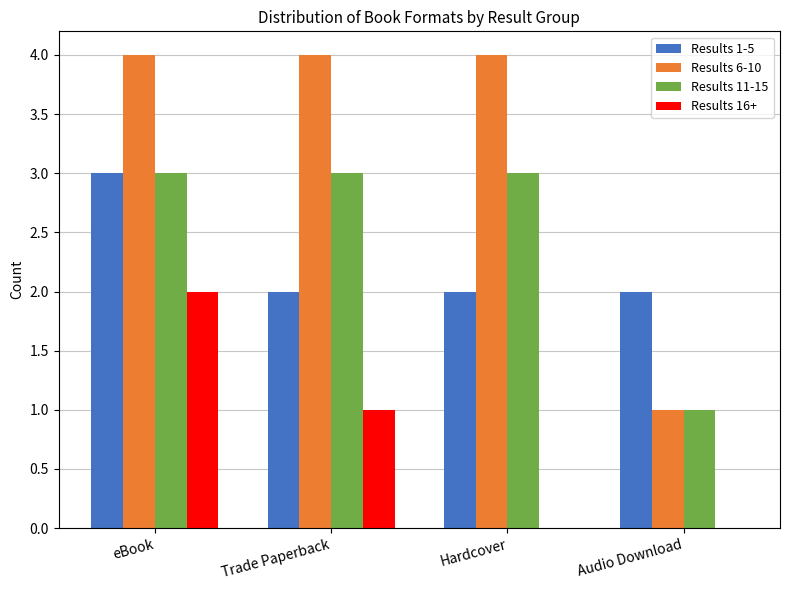

What is the difference between the Results 1-5 values at Trade Paperback and eBook?

1